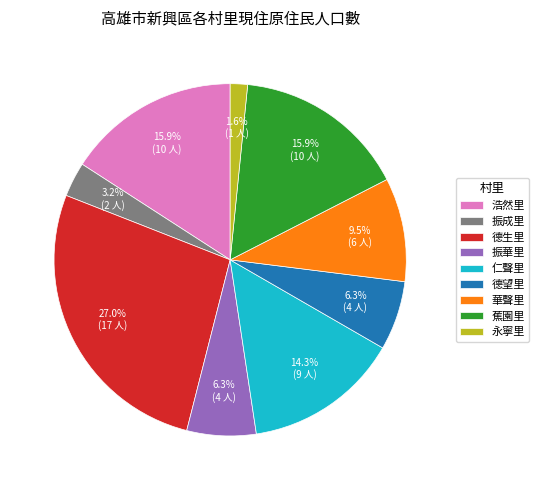

To the nearest percent, what is the difference between the largest and smallest slice percentages?

25%